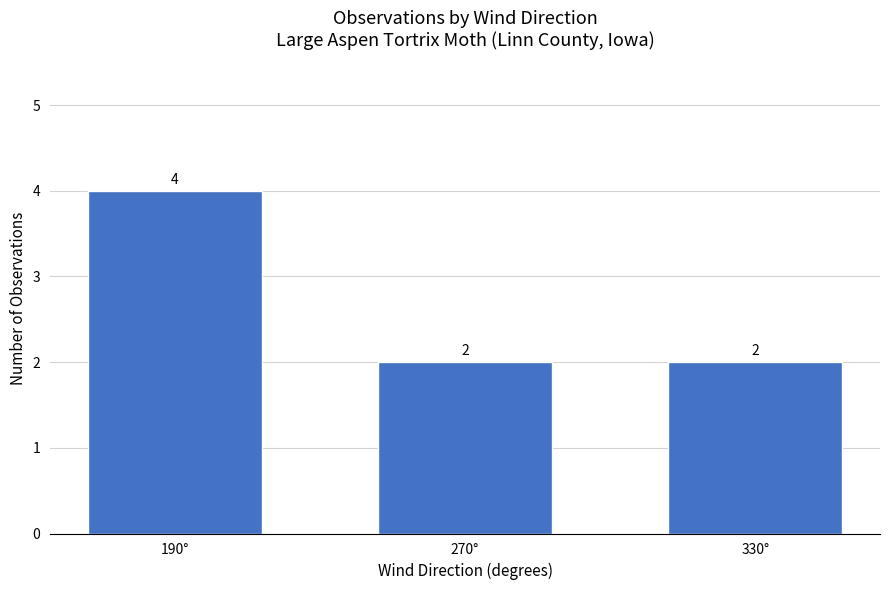

Reading right to left, extract all data points from this chart.

330°=2	270°=2	190°=4